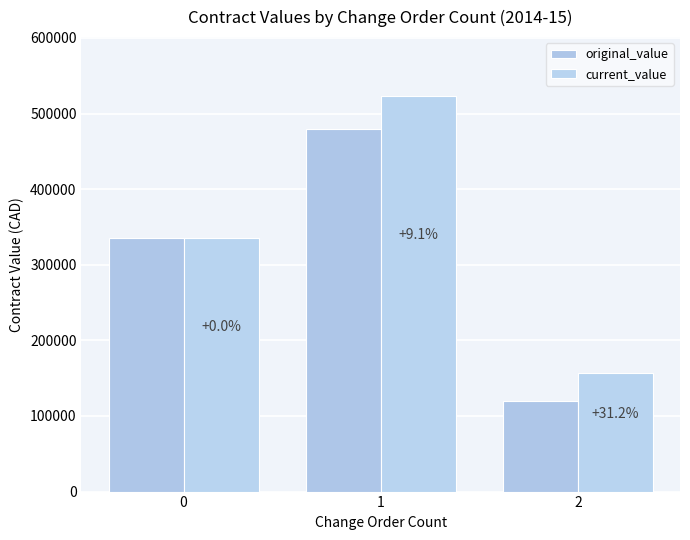

Rank the series at 2 from highest to lowest value.

current_value, original_value